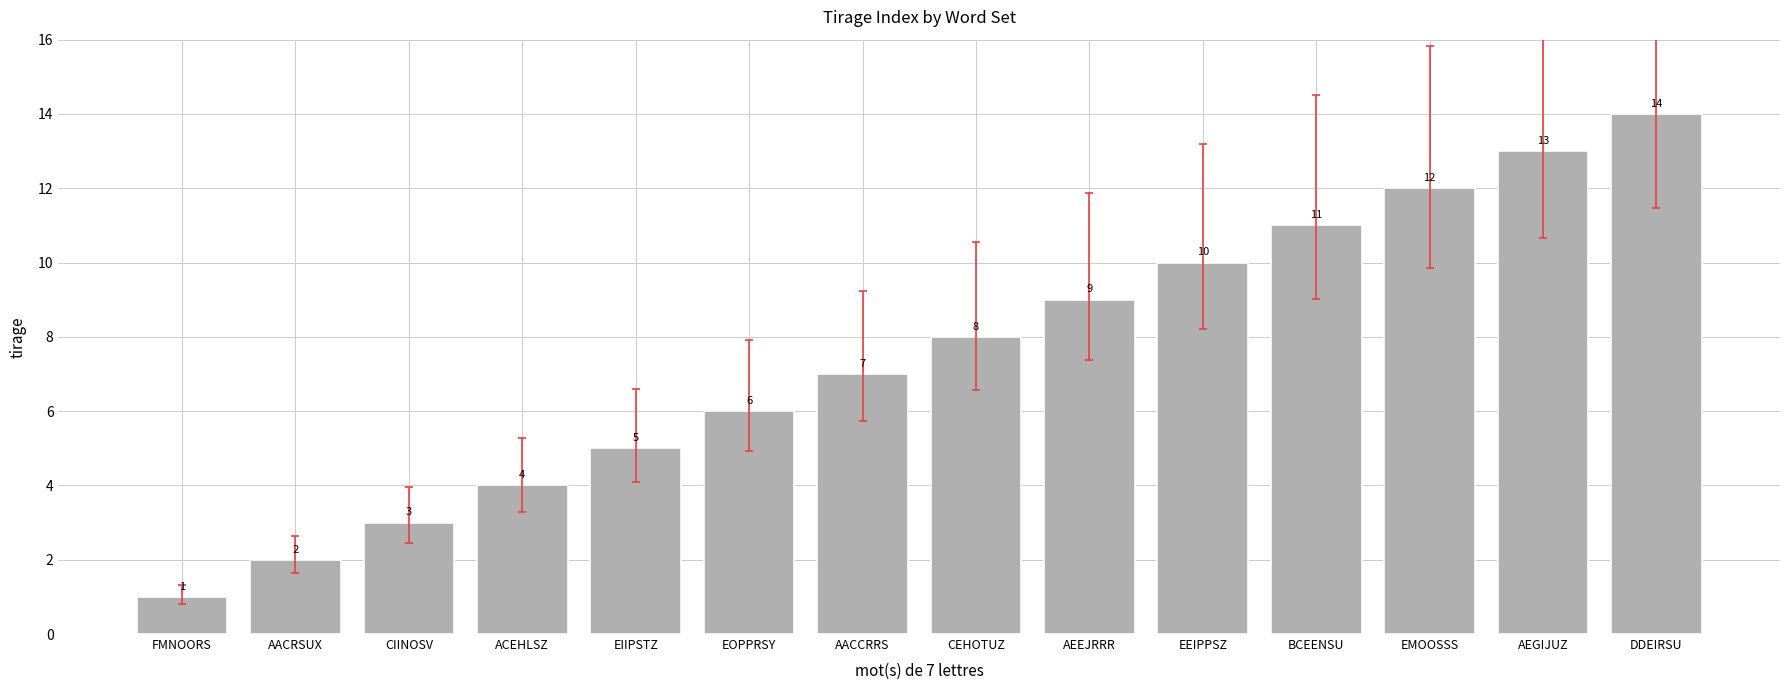

What is the value of the 12th bar from the left?

12